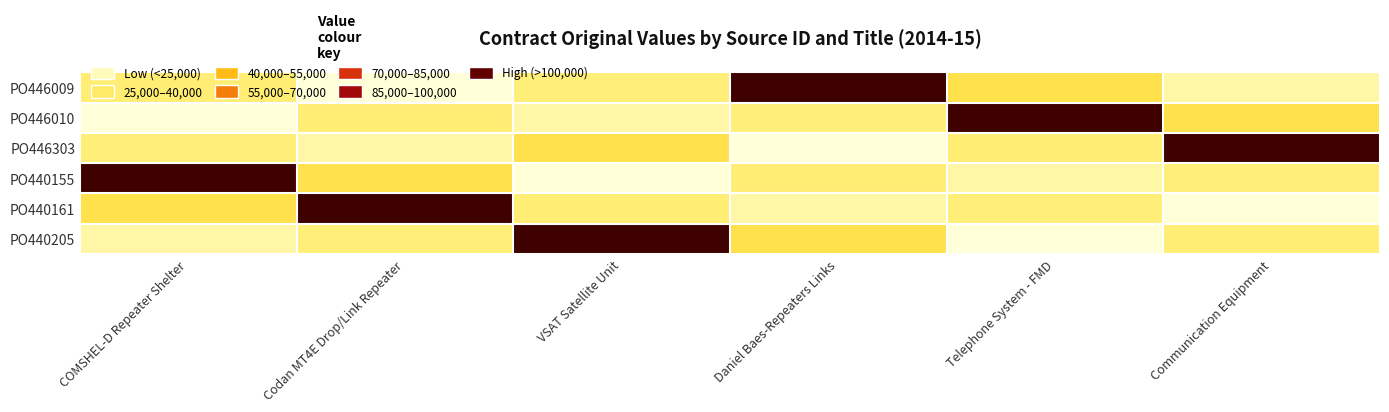

At Codan MT4E Drop/Link Repeater, list the series in order from largest to smallest.

PO440161, PO440155, PO446010, PO440205, PO446303, PO446009